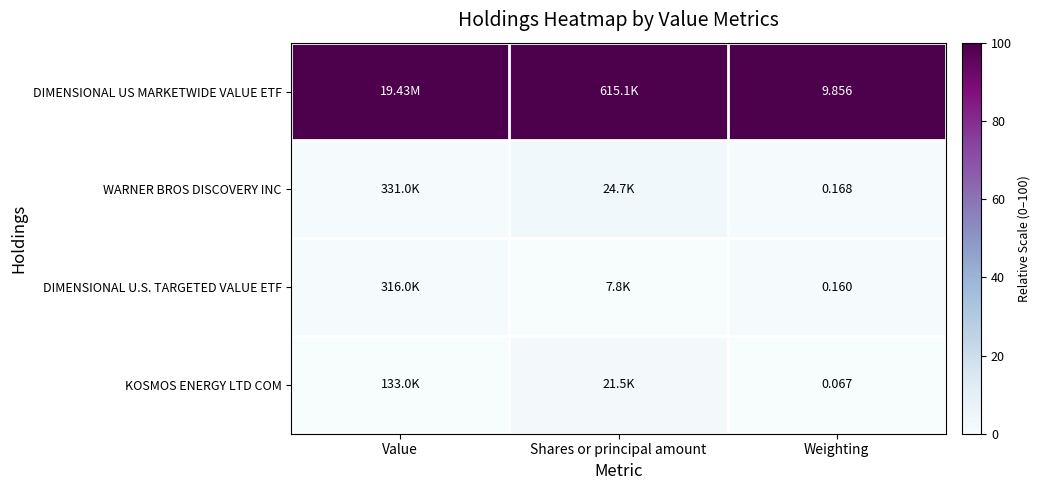

At Weighting, list the series in order from smallest to largest.

KOSMOS ENERGY LTD COM, DIMENSIONAL U.S. TARGETED VALUE ETF, WARNER BROS DISCOVERY INC, DIMENSIONAL US MARKETWIDE VALUE ETF